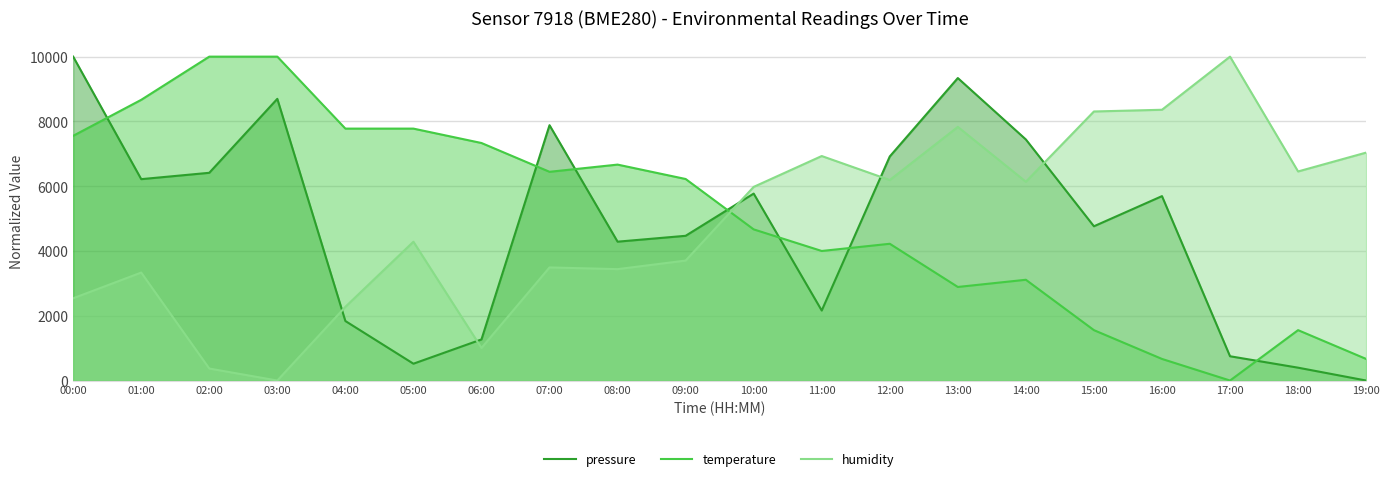

How many values in the temperature series exceed 6222?

10